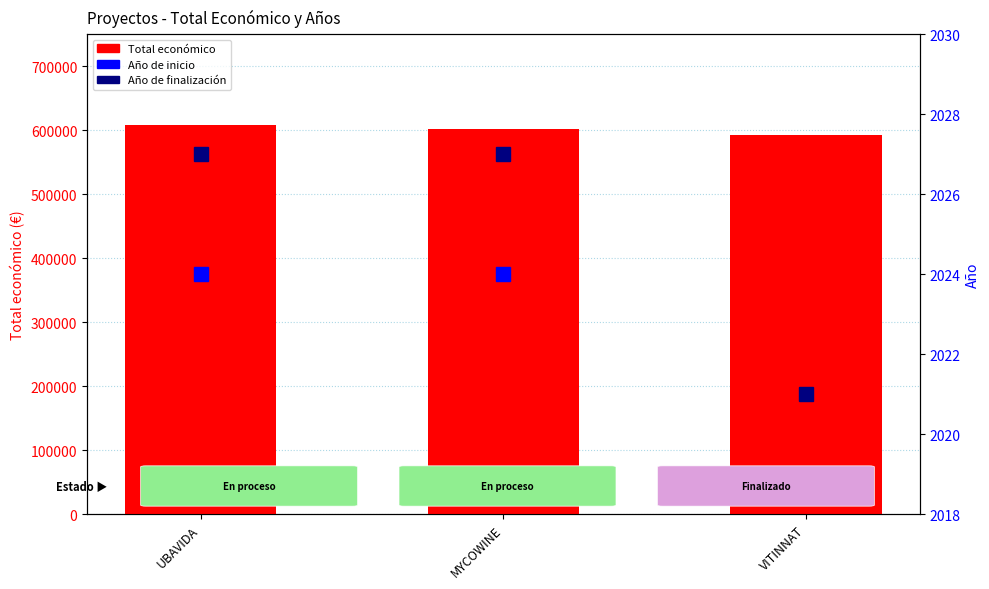

True or false: Año de finalización has a value of 2027.0 at MYCOWINE.

True